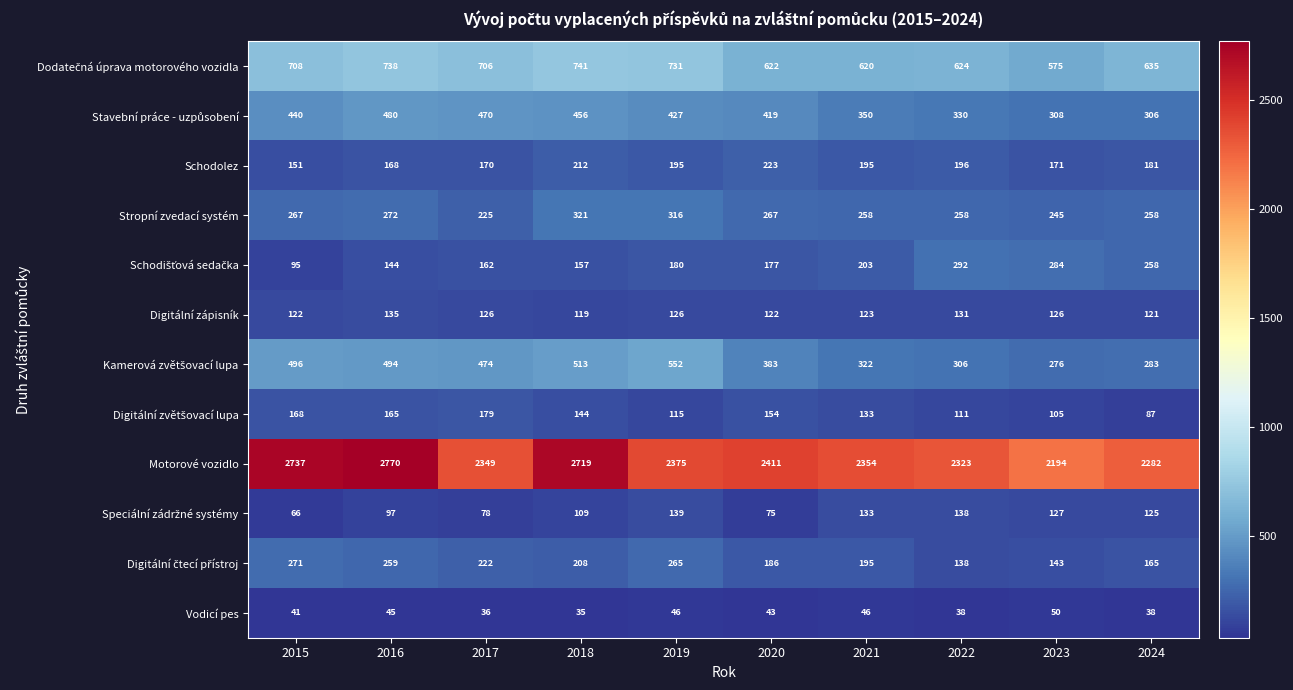

Is it true that Stropní zvedací systém equals 103 at 2018?

False